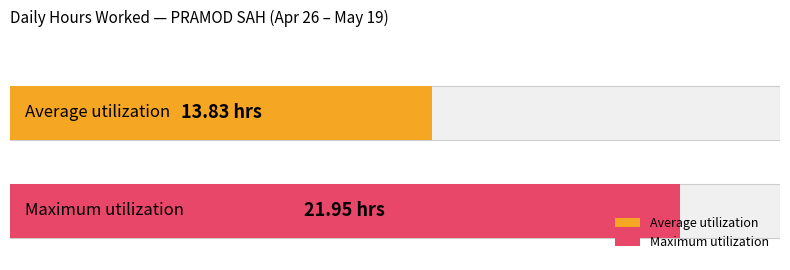

What is the average value of the Average utilization series?

13.8